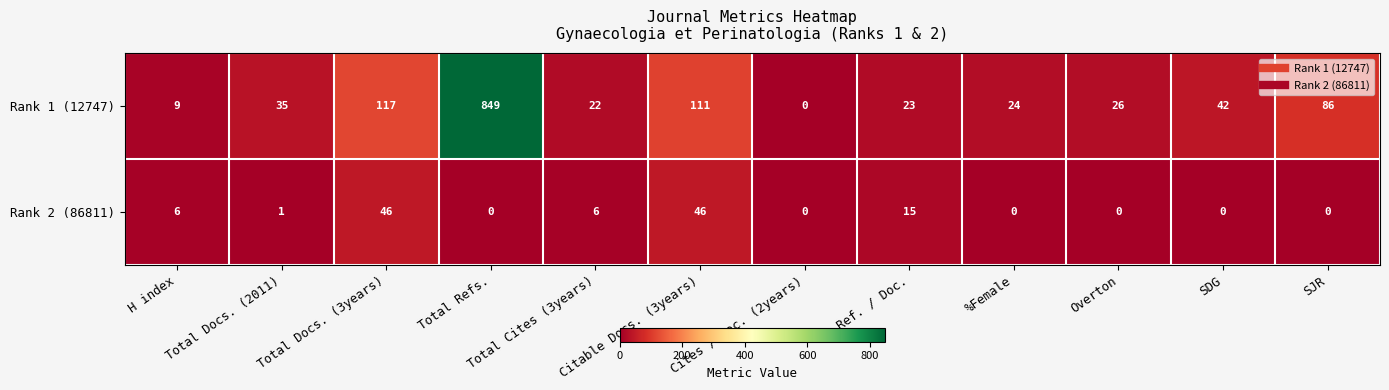

Which series has the largest total across all categories?

Rank 1 (12747)